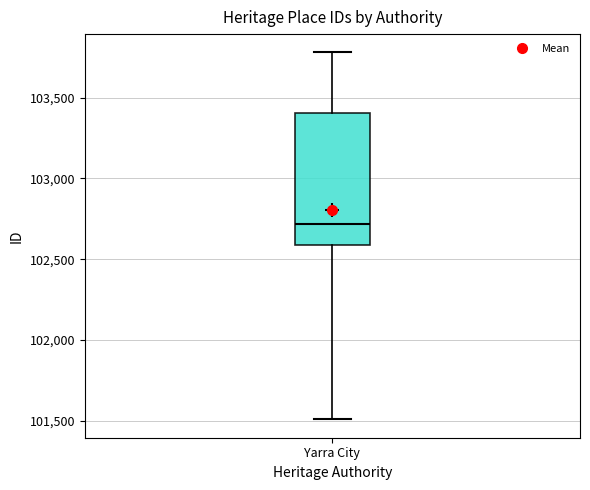

Read this box plot against the y-axis: the position of the median line, the range covered by the box, and the ends of both whiskers. The values are not printed on the chart, so give them approximately, as read against the axis.

median 102700, box 102600 to 103400, whiskers 101500 to 103800